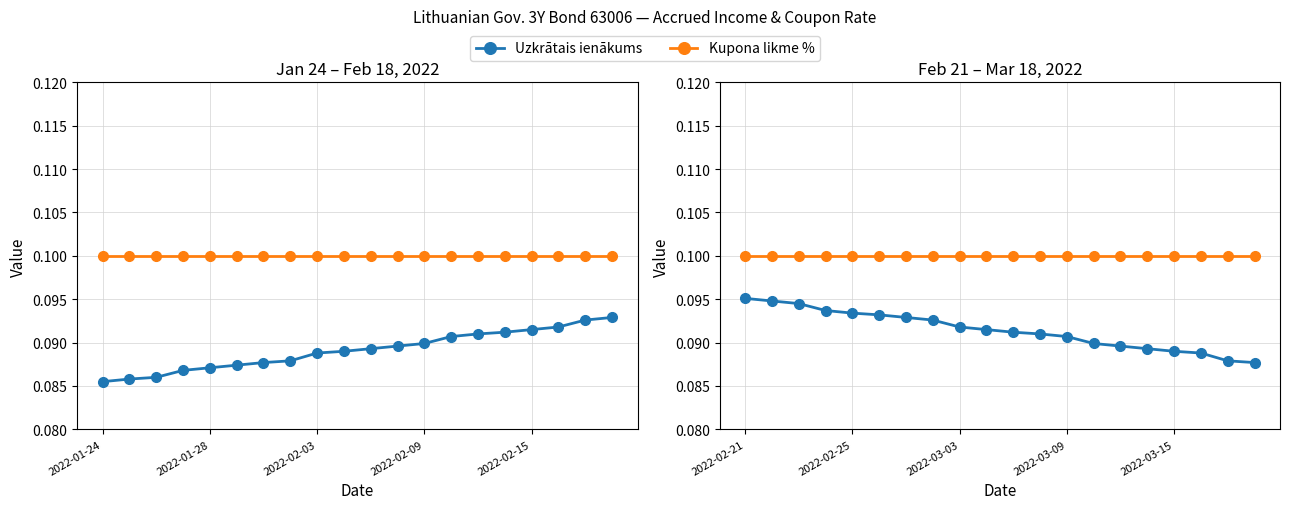

Is this an area chart (filled region under the line)?

No